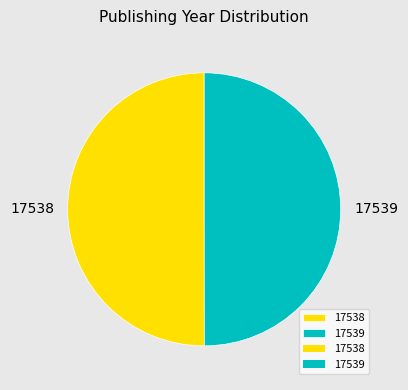

How many segments does this pie chart have?

2